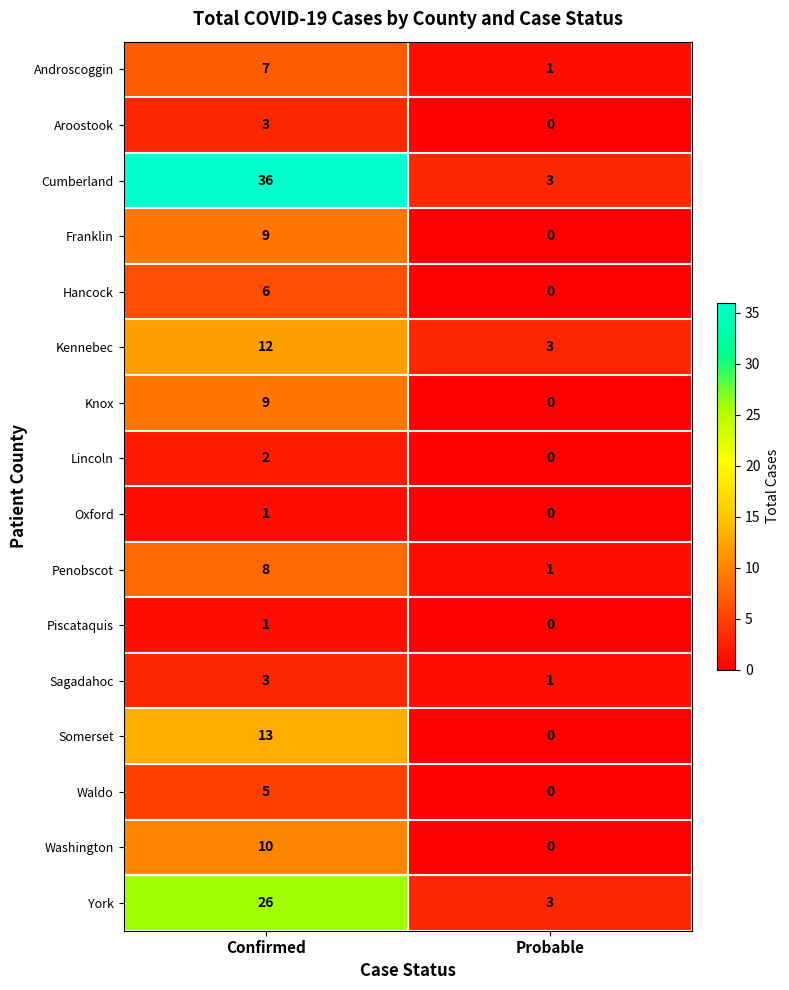

At which category is the sum across all series the highest?

Confirmed